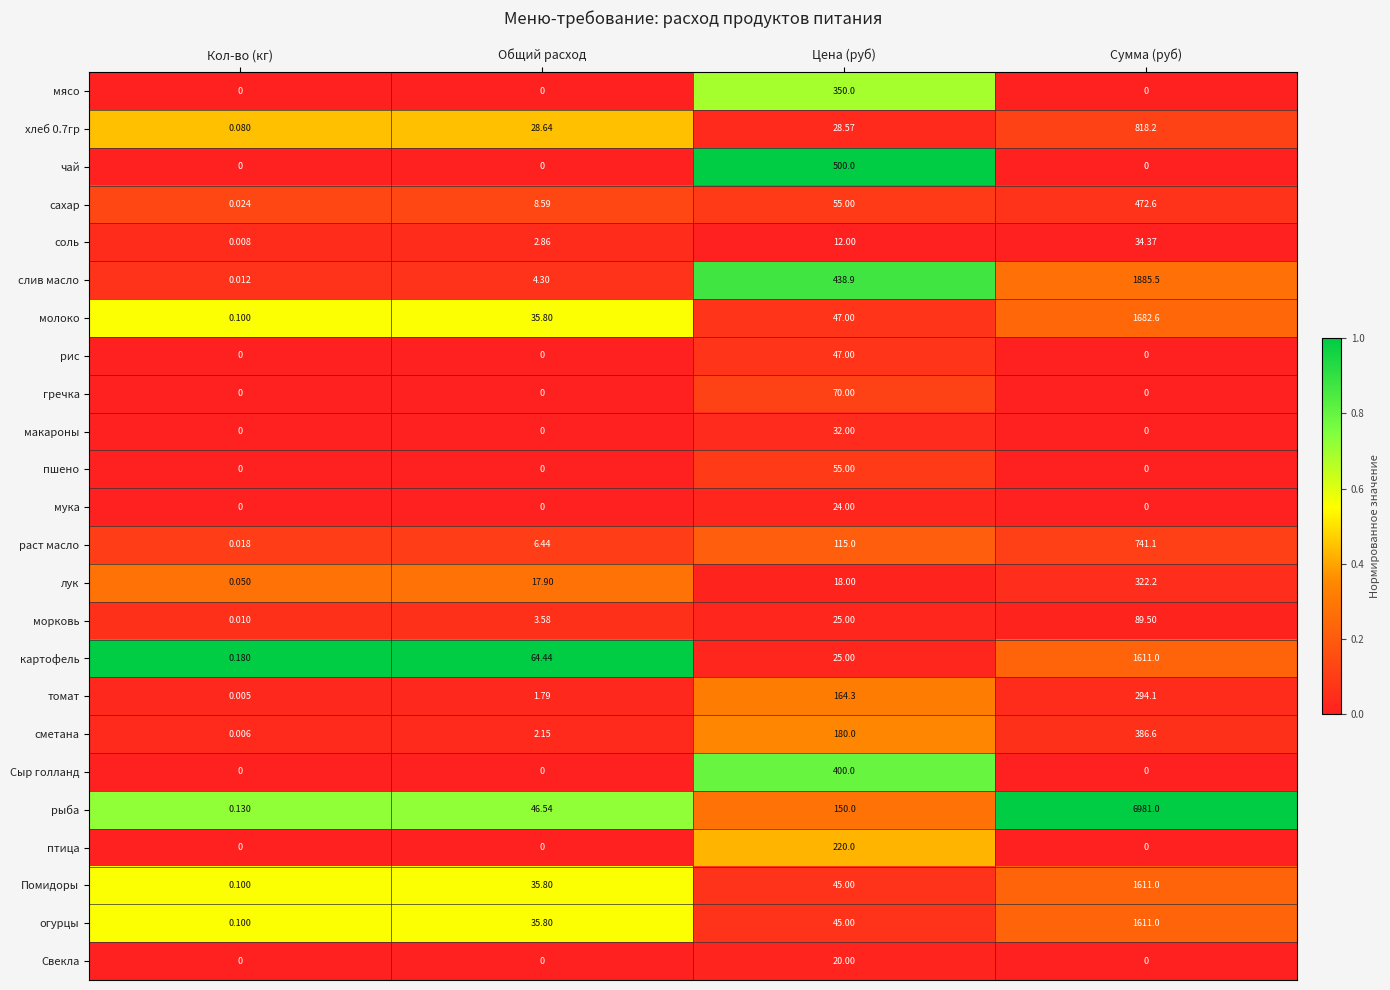

List the labels in order of лук value, smallest first.

Кол-во (кг), Общий расход, Цена (руб), Сумма (руб)